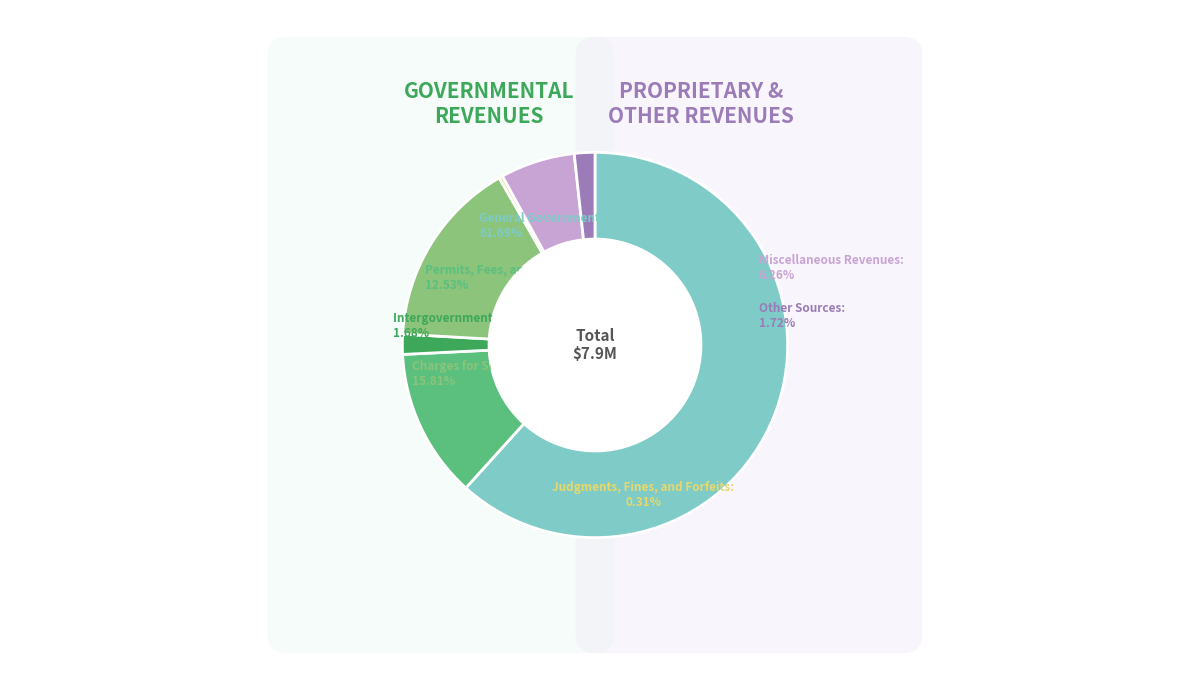

Which slice is the smallest?

Judgments, Fines, and Forfeits